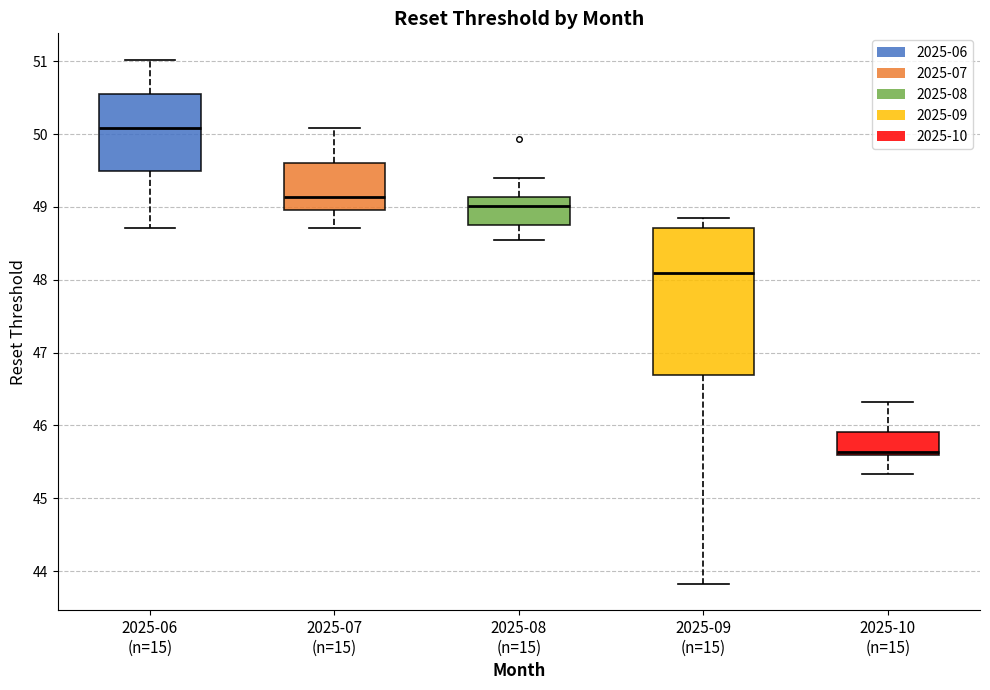

Reading left to right, transcribe this box plot: for each box, give where its median line is, the range the box spans, and where its two whiskers end, as read against the y-axis. The values are not printed on the chart, so give them approximately, as read against the axis.

2025-06 (n=15): median 50.1, box 49.5 to 50.6, whiskers 48.7 to 51.0
2025-07 (n=15): median 49.1, box 49.0 to 49.6, whiskers 48.7 to 50.1
2025-08 (n=15): median 49.0, box 48.8 to 49.1, whiskers 48.5 to 49.4
2025-09 (n=15): median 48.1, box 46.7 to 48.7, whiskers 43.8 to 48.9
2025-10 (n=15): median 45.6 (just above the box's lower edge), box 45.6 to 45.9, whiskers 45.3 to 46.3